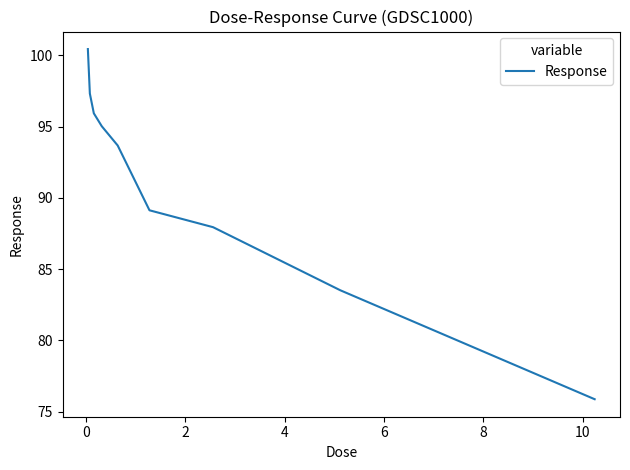

What is the difference between the maximum and second lowest values?

16.9